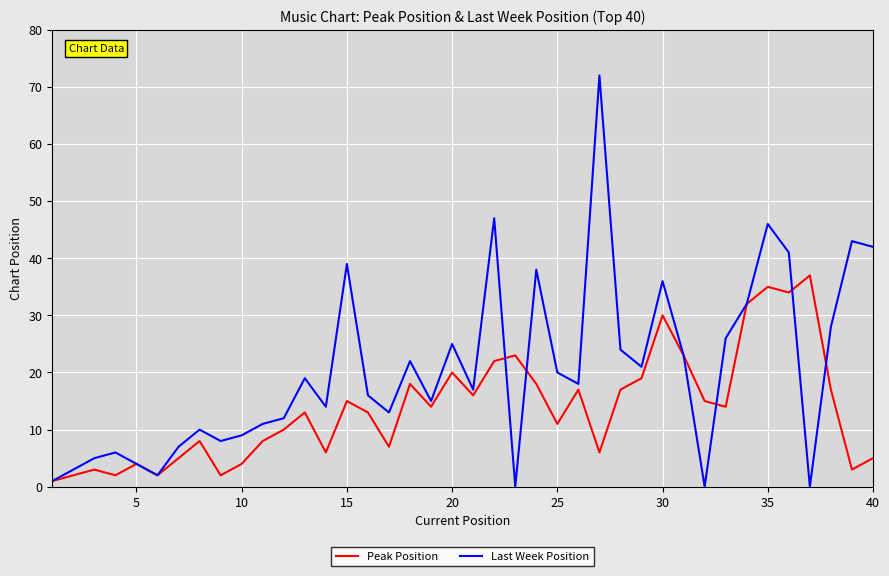

Does the chart display data point markers on the line(s)?

No